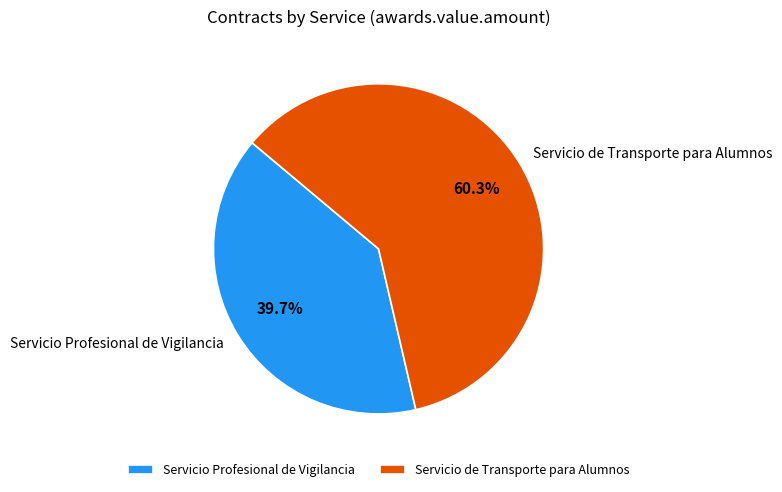

To the nearest percent, what portion does Servicio Profesional de Vigilancia represent?

40%